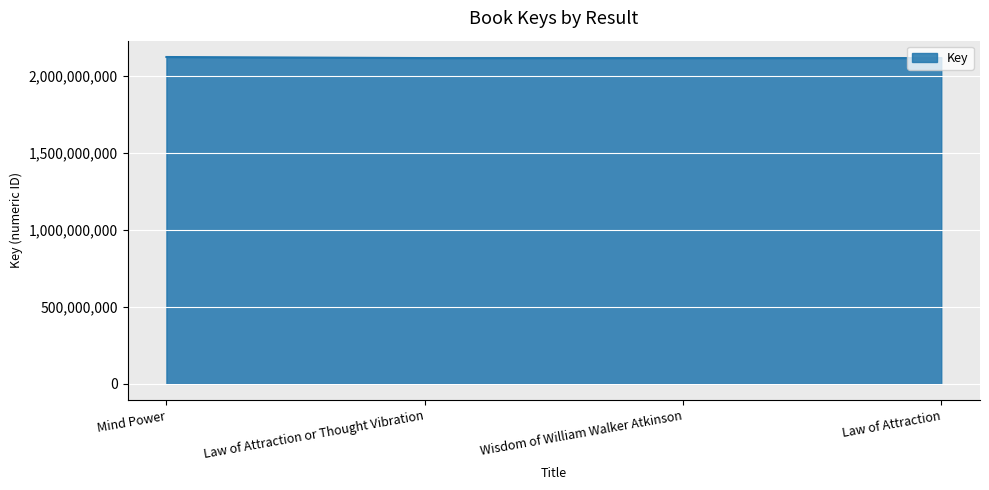

Approximately how many times larger is the value at Wisdom of William Walker Atkinson compared to Law of Attraction or Thought Vibration?

1.0